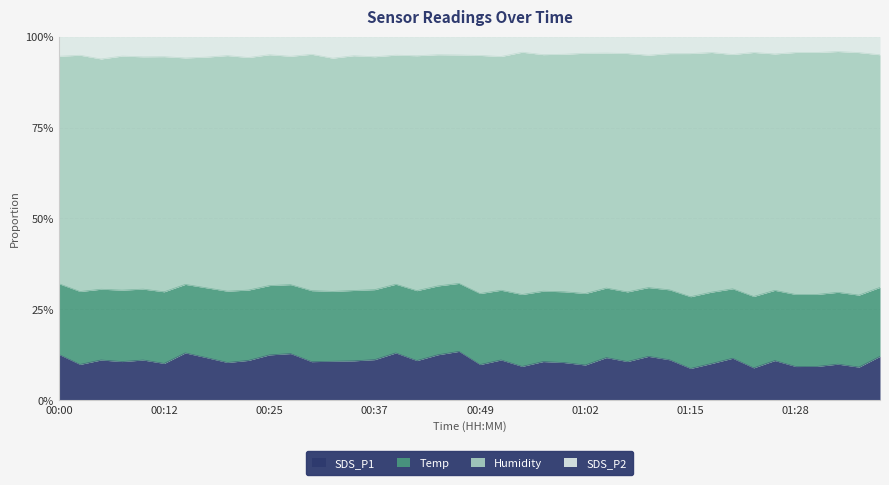

Where is the first local minimum for SDS_P1?

00:02